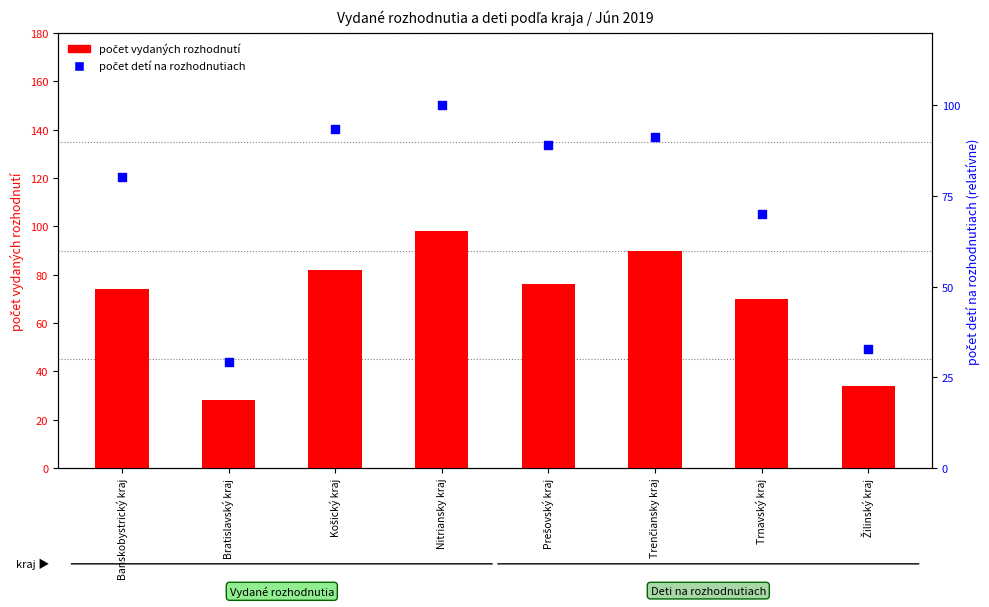

Which series reaches the minimum Y coordinate?

počet vydaných rozhodnutí